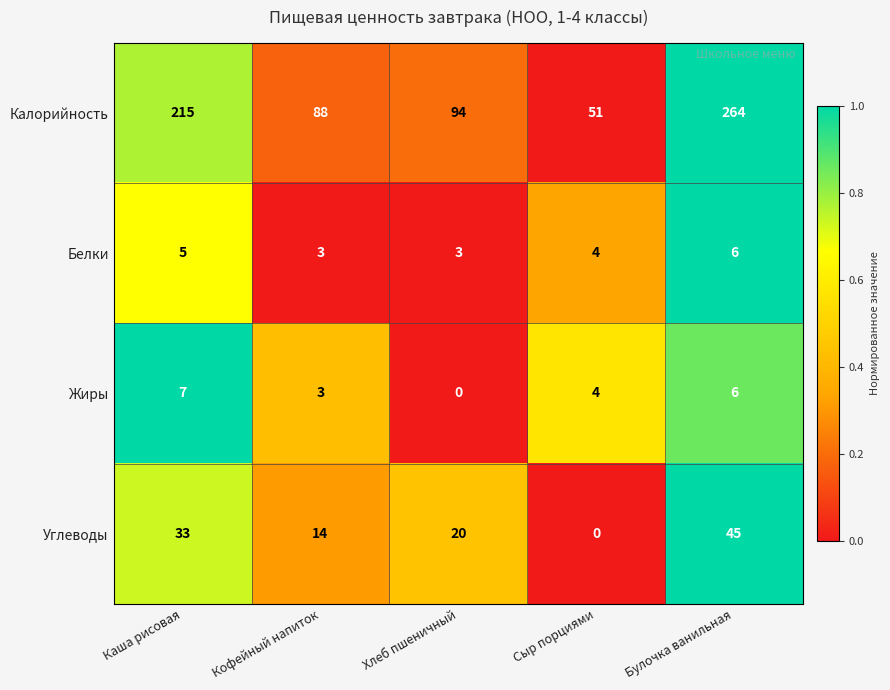

What is the total value across all series at Каша рисовая?

260